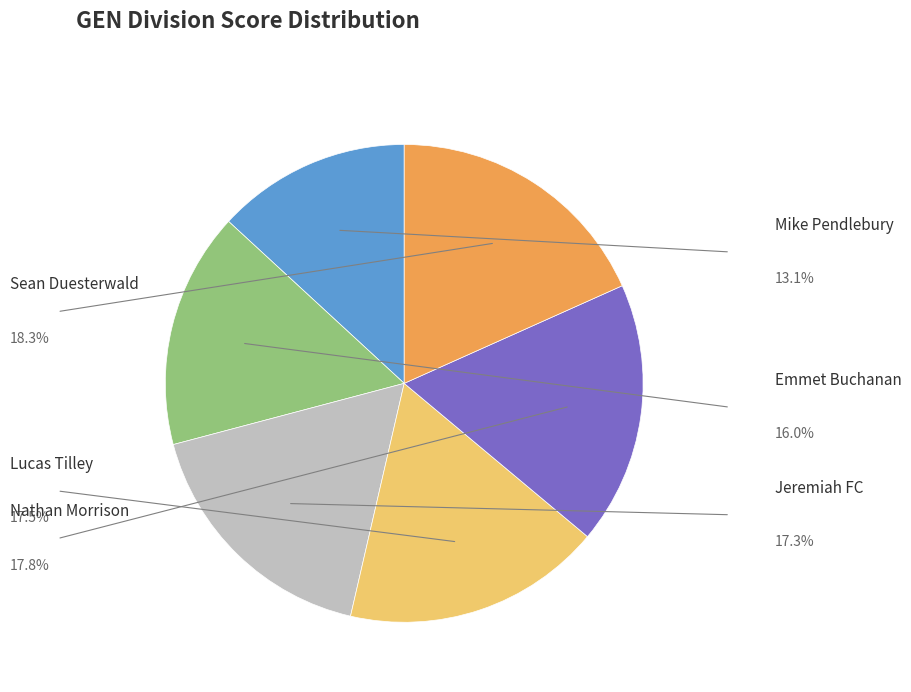

Is there a majority slice in this chart?

No